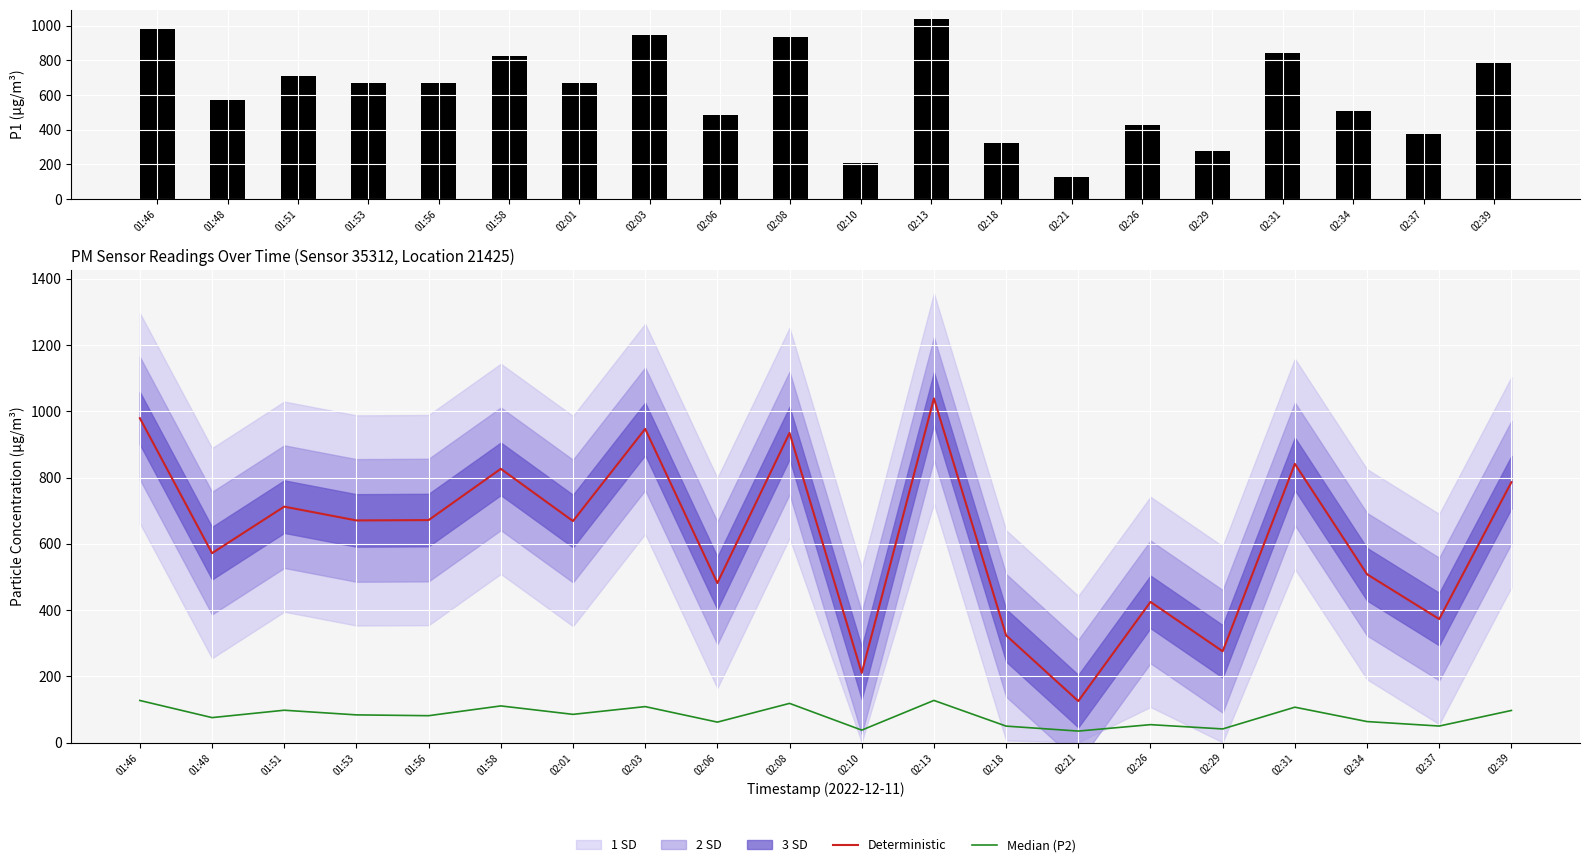

What is the greatest value displayed?

1038.8